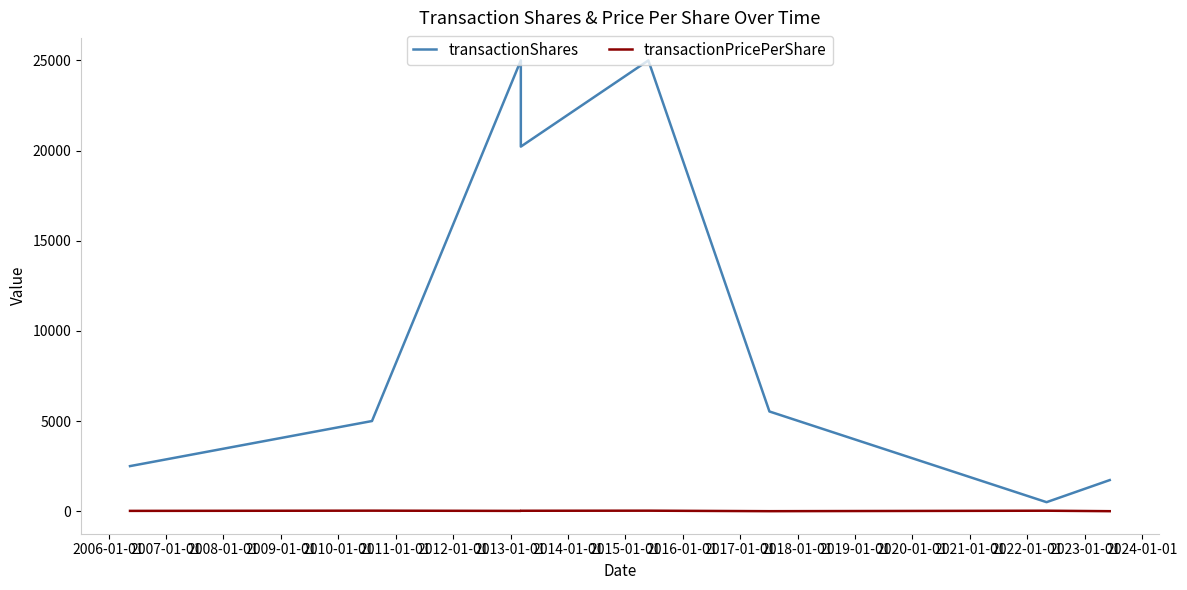

Is it true that transactionShares equals 800.2 at 2012-01-01?

False